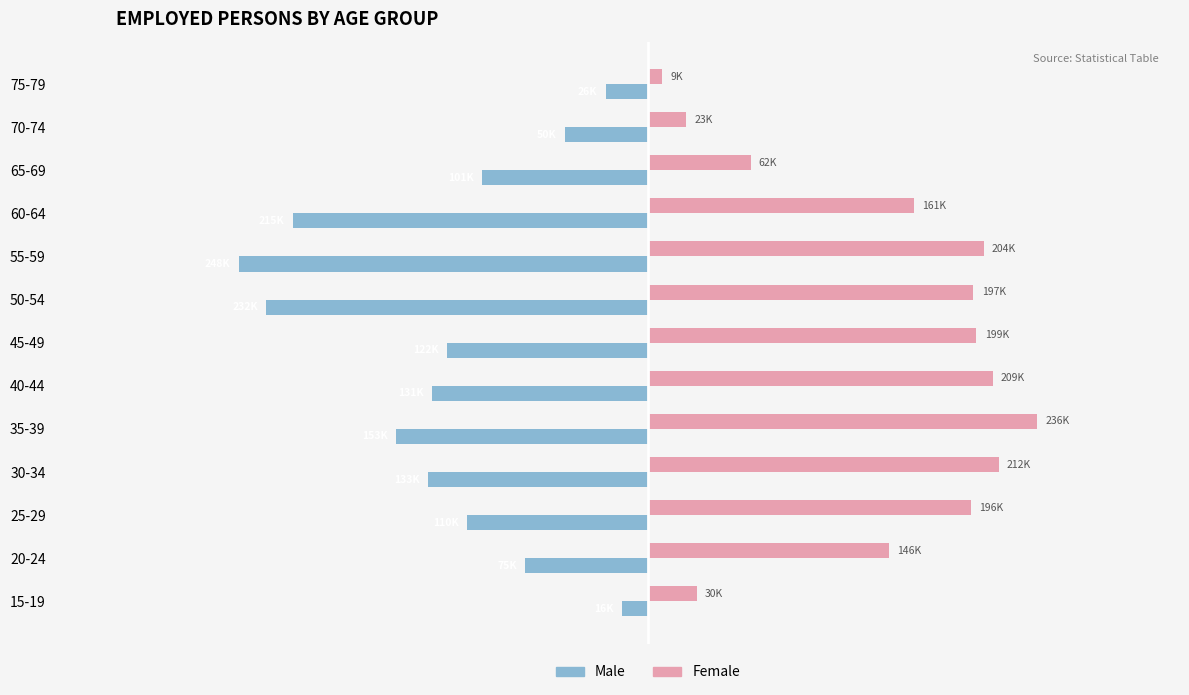

What are all the series names shown in the legend?

Male, Female